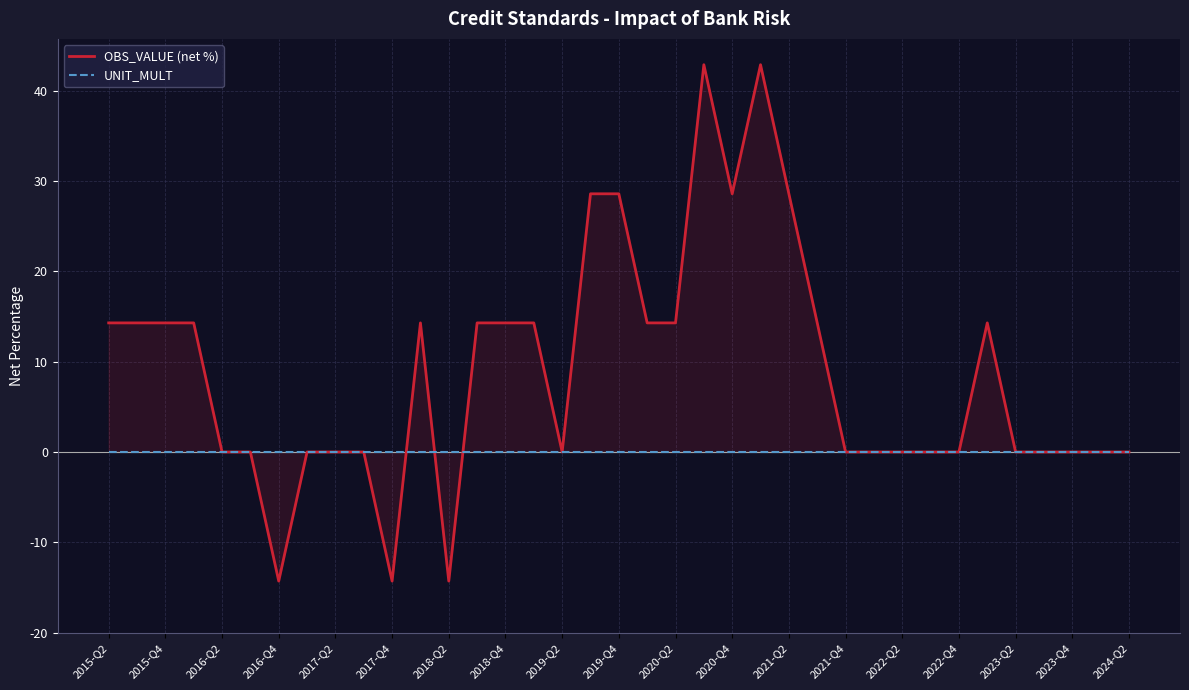

After their last crossing, which series has the higher values: OBS_VALUE (net %) or UNIT_MULT?

OBS_VALUE (net %)